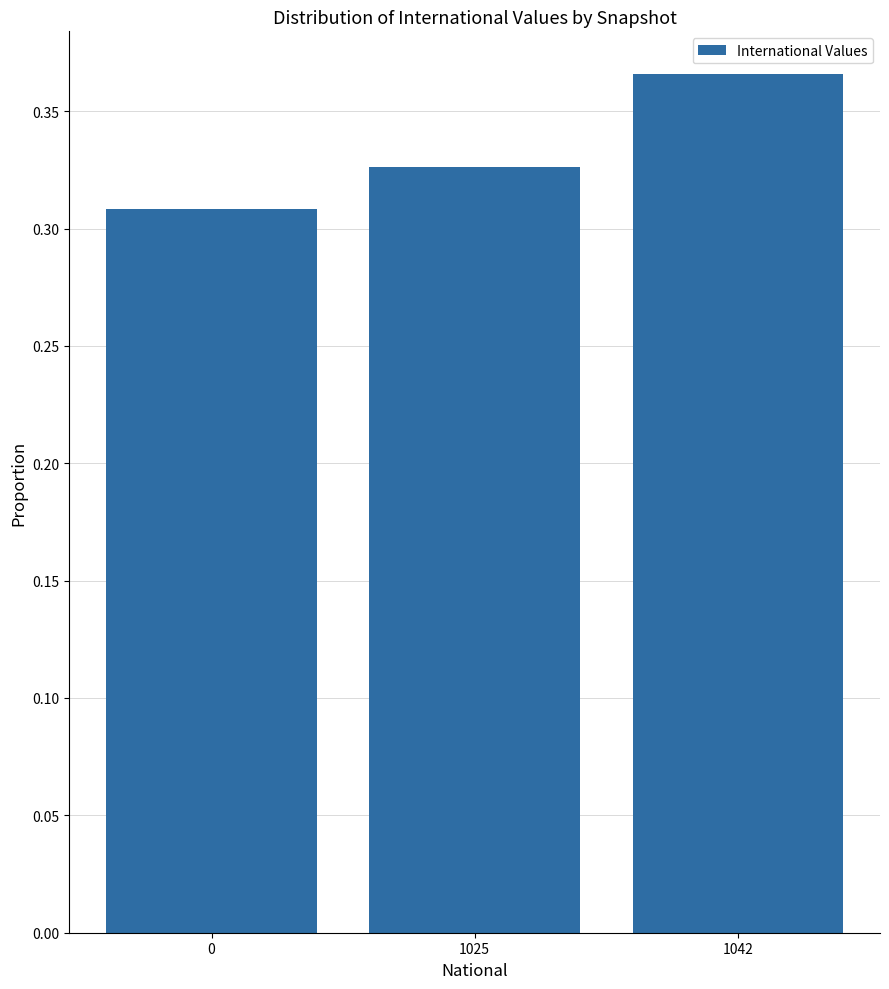

Is it true that the value at 1042 is 0.2?

False